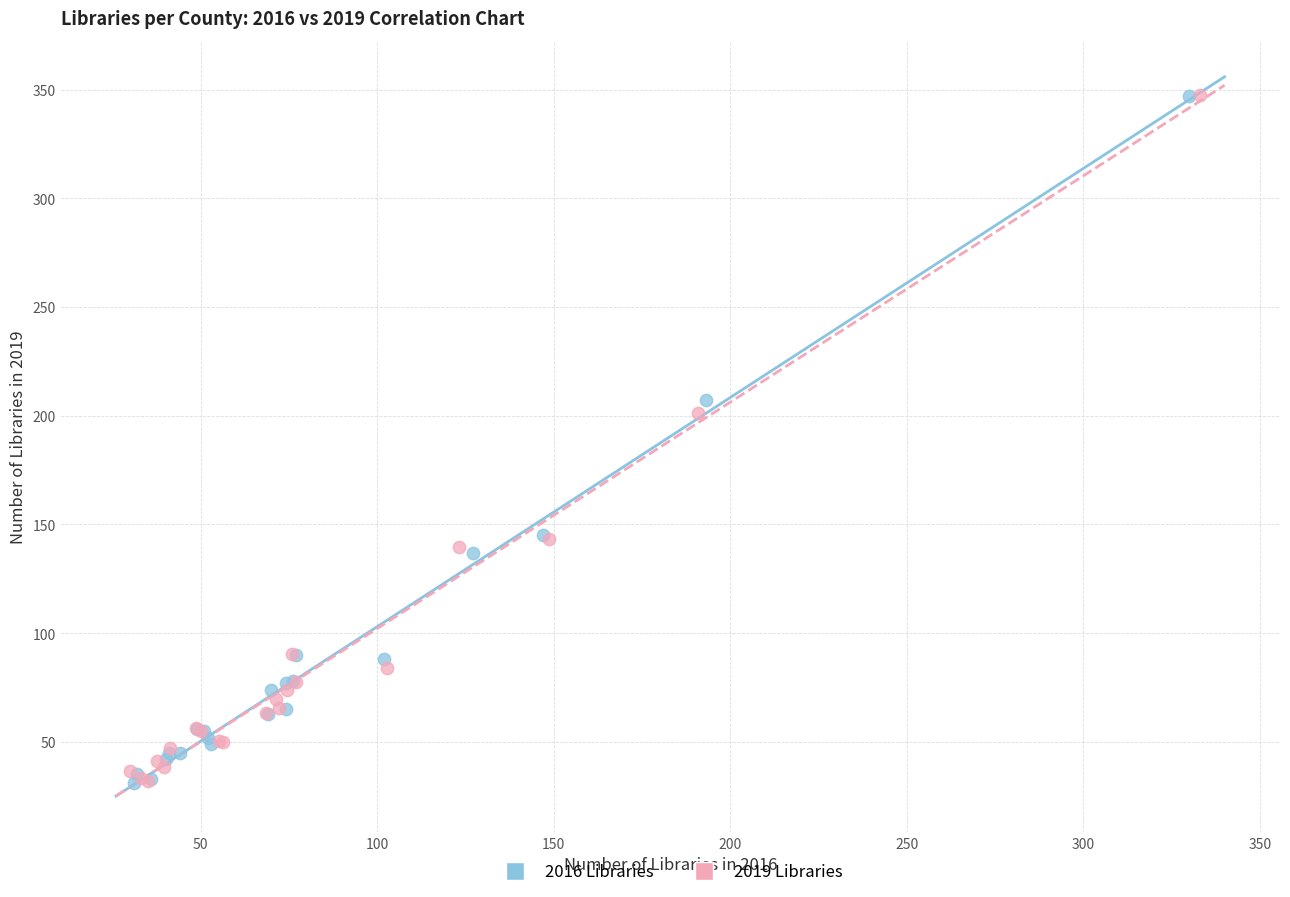

What are all the series names shown in the legend?

2016 Libraries, 2019 Libraries